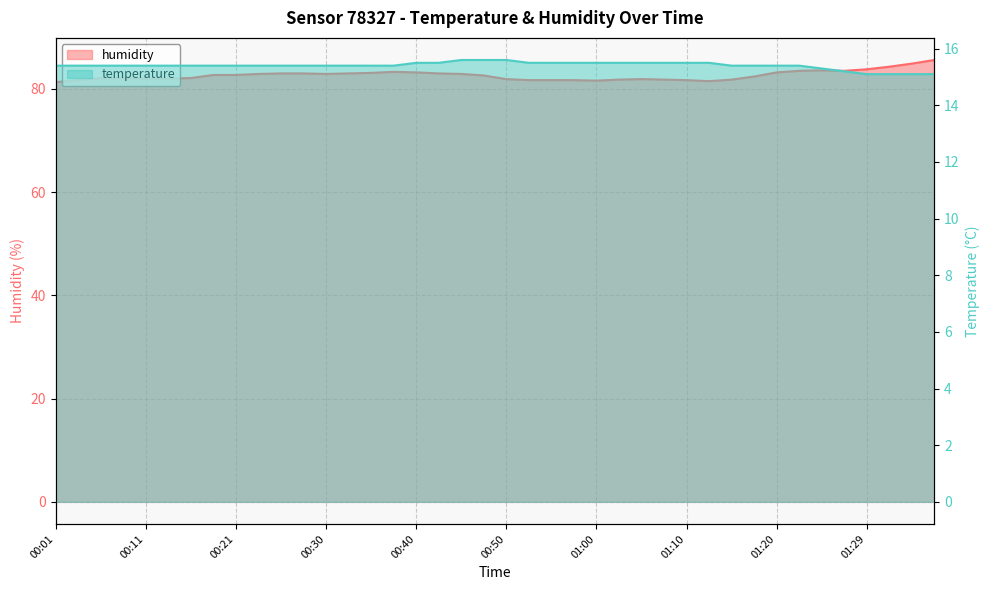

List the series in order of their peak value, highest first.

humidity, temperature